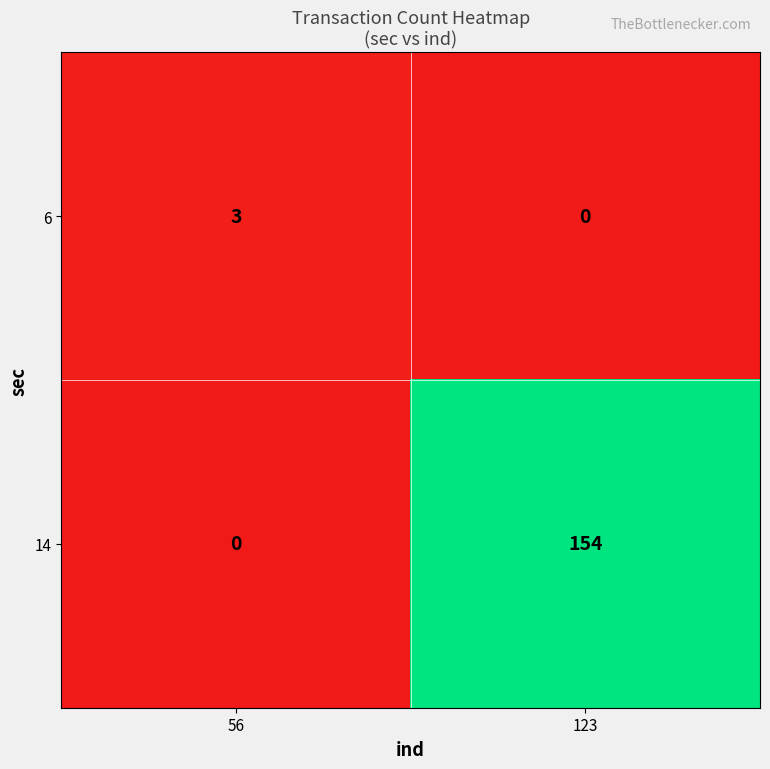

Is it true that 14 equals 73 at 123?

False